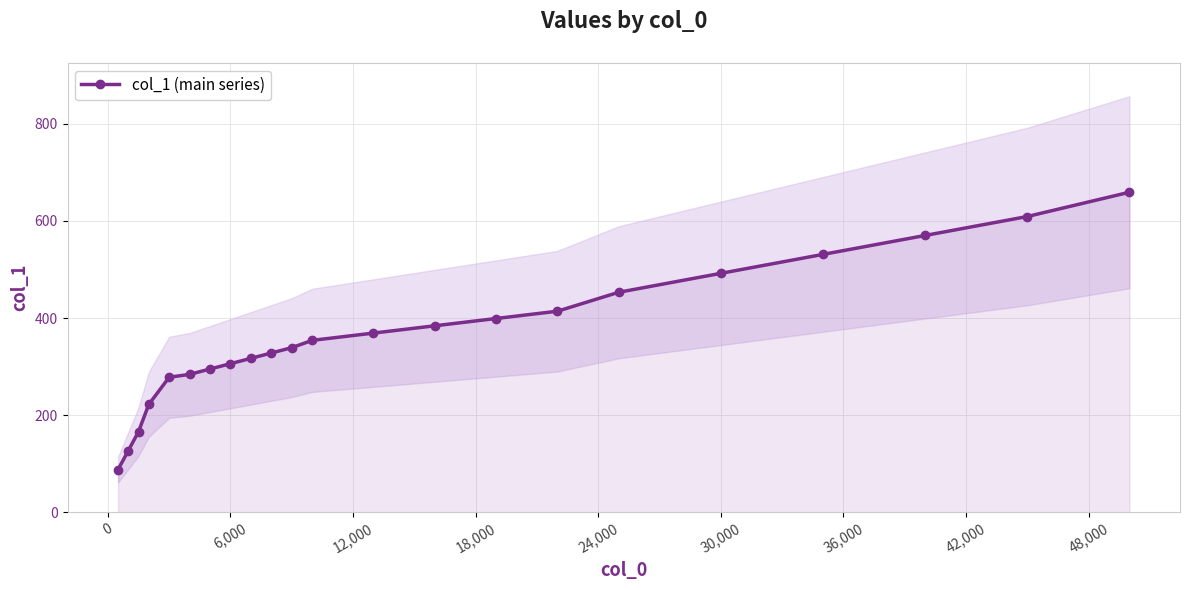

Reading left to right, extract all data points from this chart.

88	127	166	222	278	284	295	306	317	328	339	354	369	384	399	414	453	492	531	570	609	659